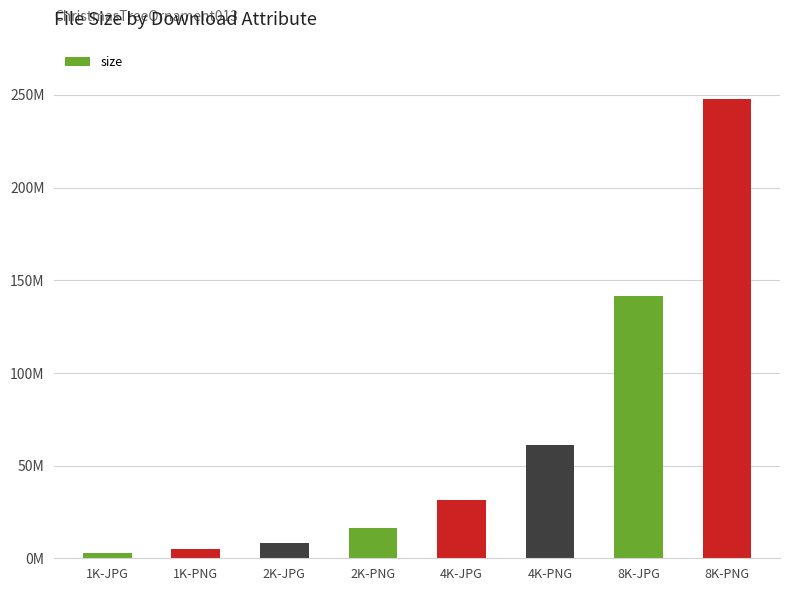

Are the bars horizontal?

No